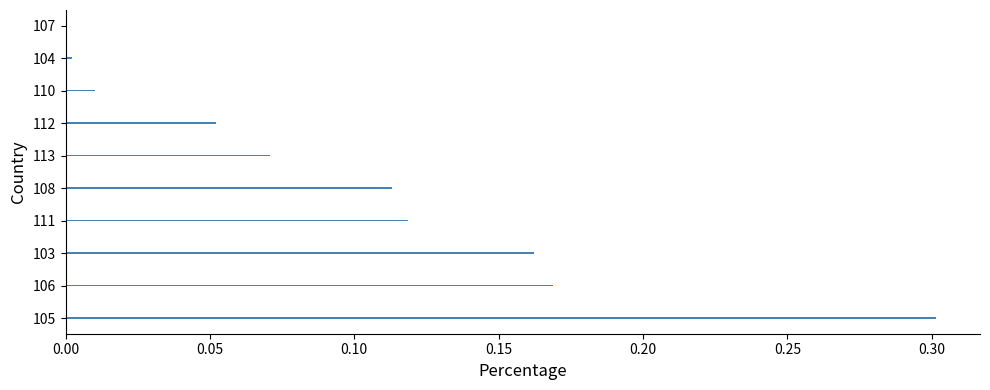

What is the sum of all values?

1.0